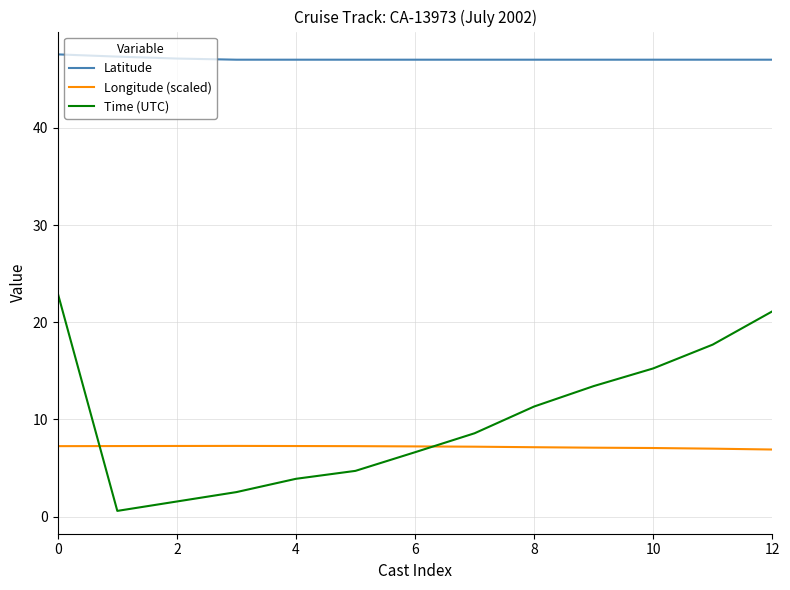

Which series has the largest total across all categories?

Latitude